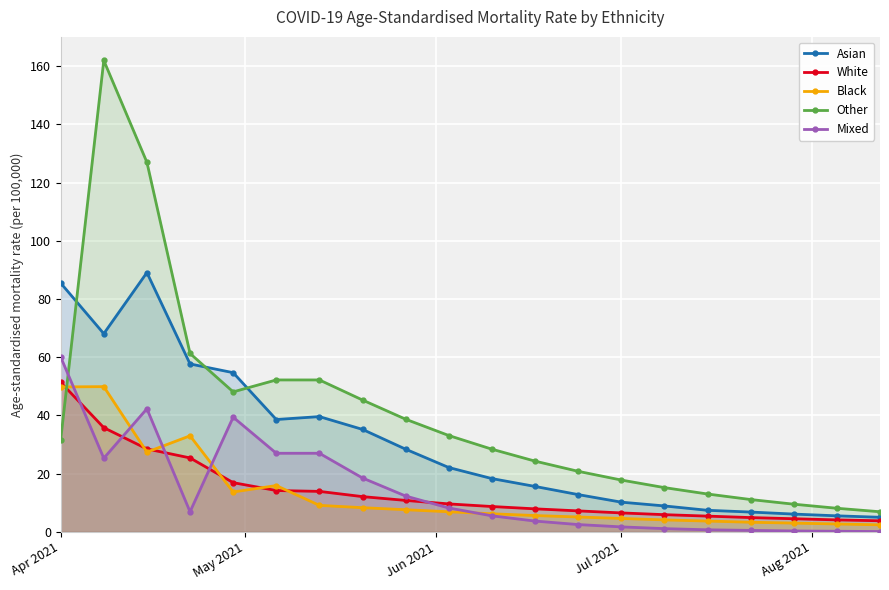

Which series has the largest range (max minus min)?

Other